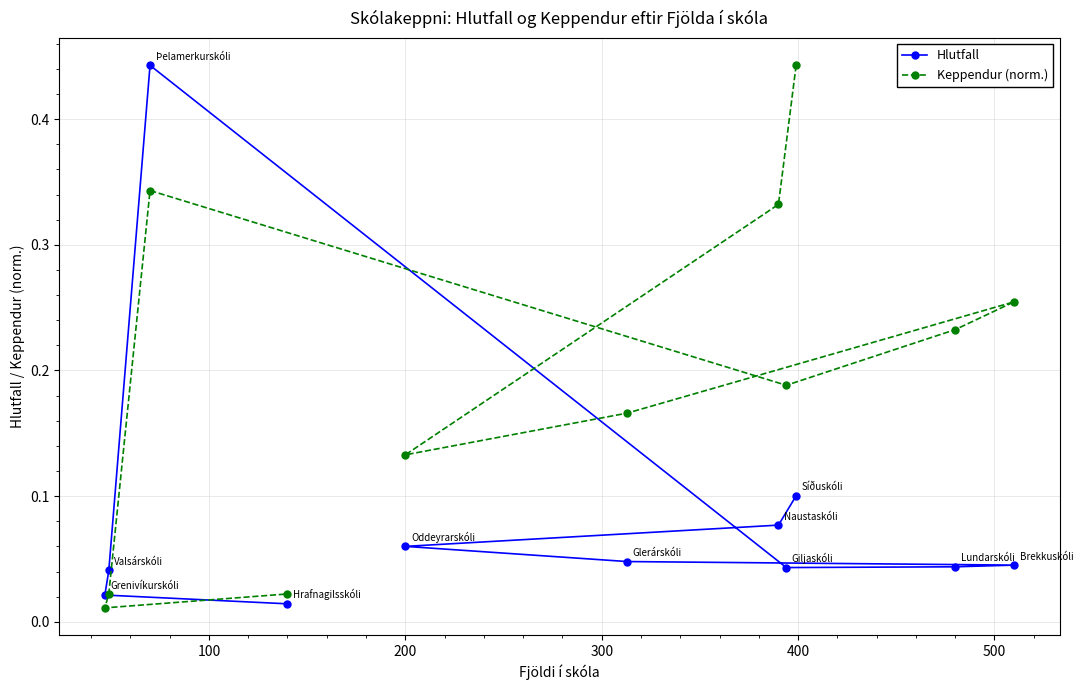

At how many categories does at least one series exceed 0?

11